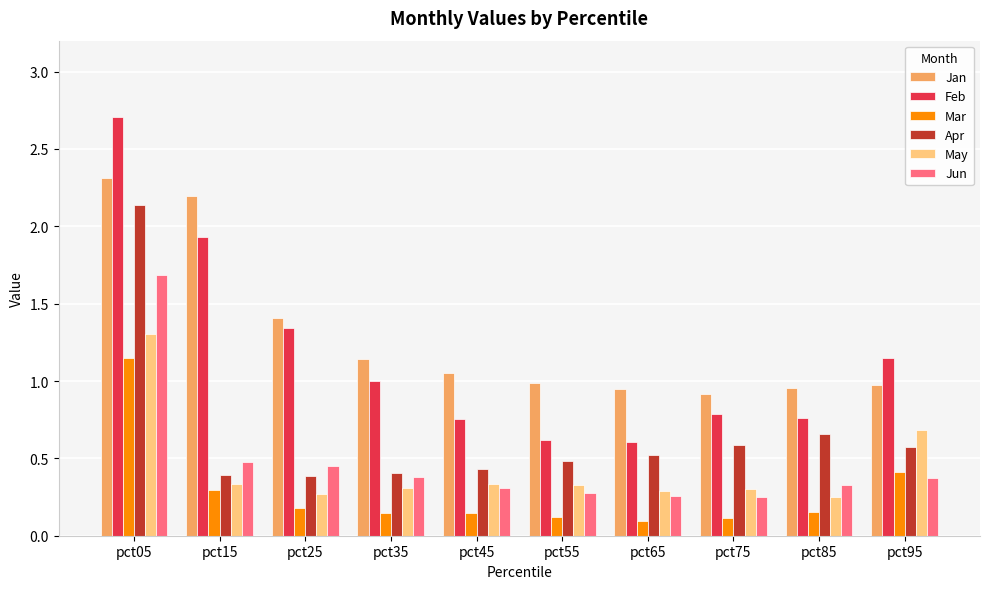

Count the May values in the range 0 to 1.

9